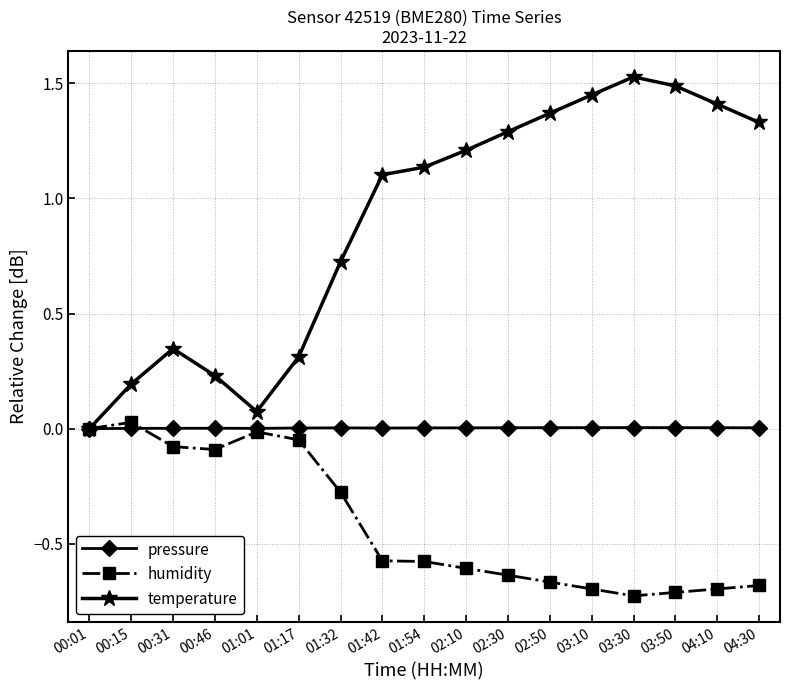

The value of humidity at 02:10 is -0.6. True or false?

True